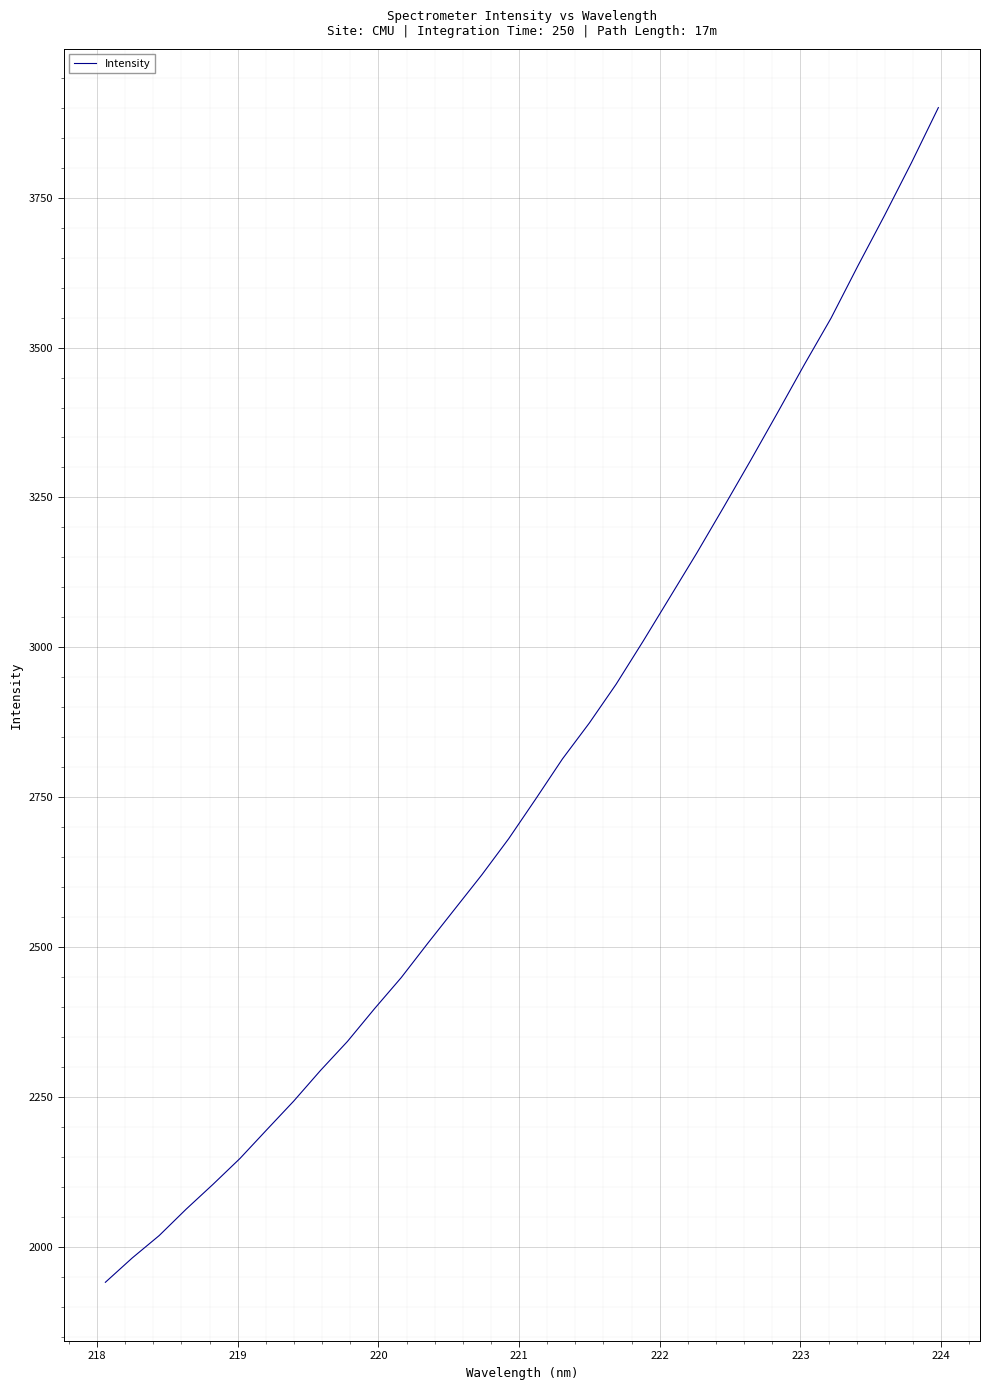

What is the average value?

2787.6